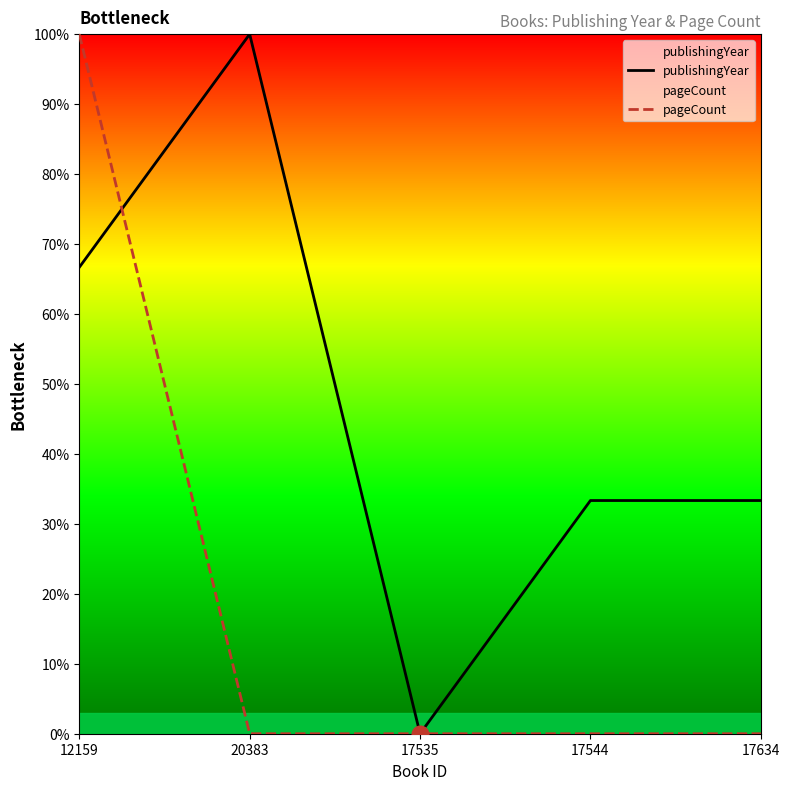

What is the total value across all series at 20383?

100.0